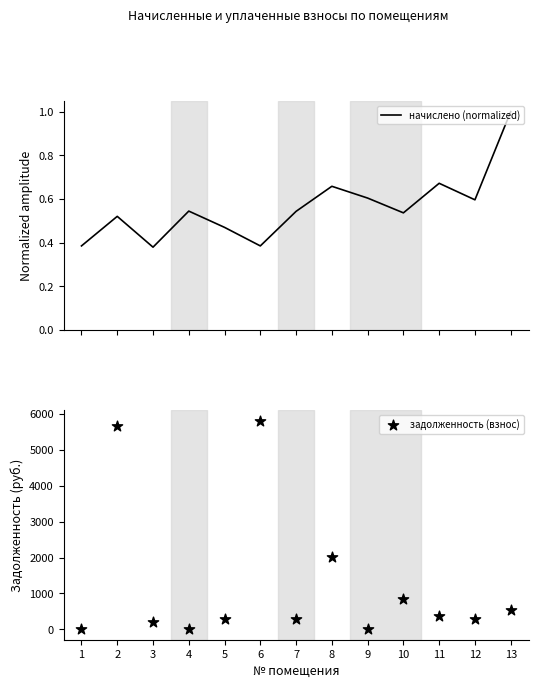

Which series contains the highest Y value?

задолженность (взнос)